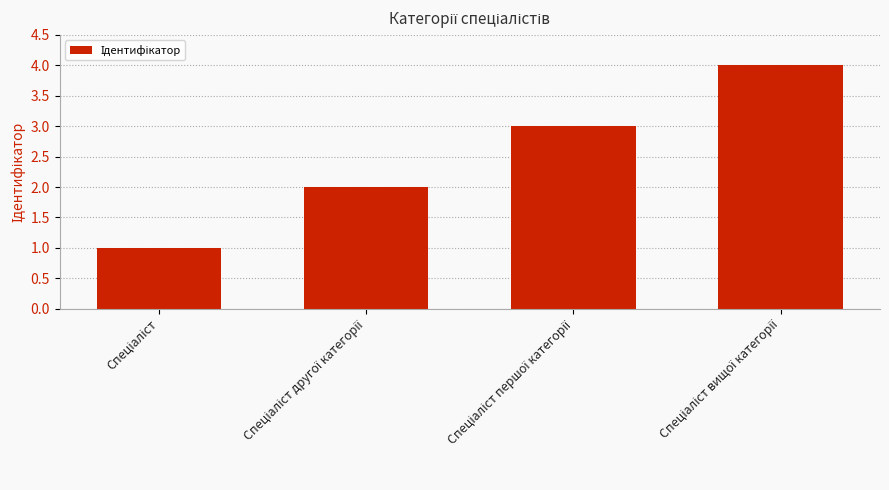

What is the maximum value shown in the chart?

4